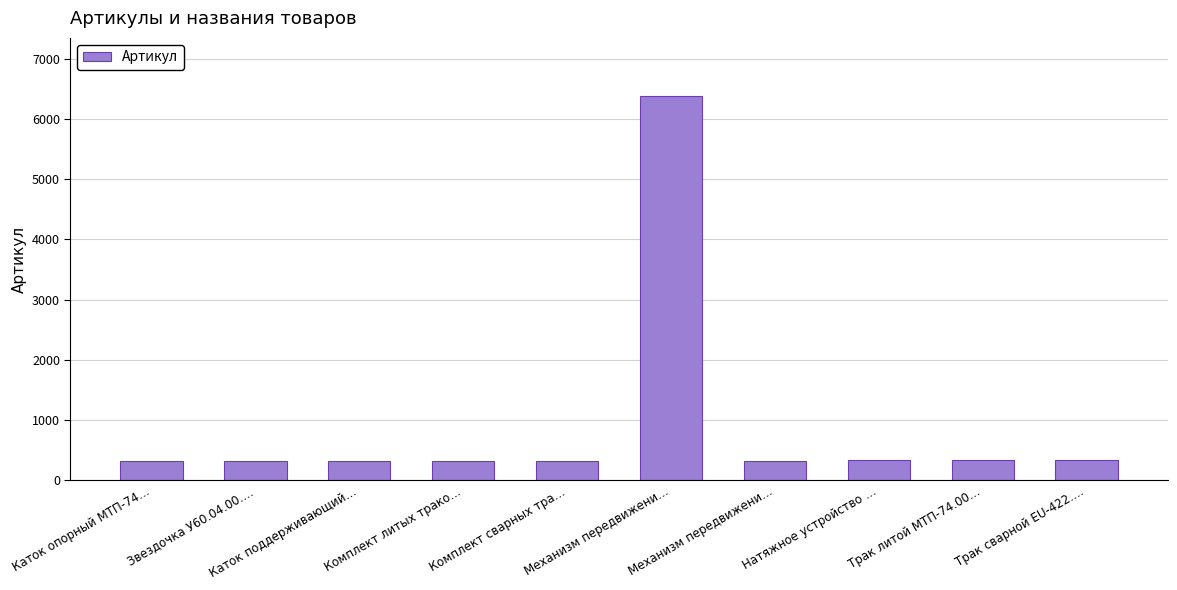

How many data points does each series have?

10